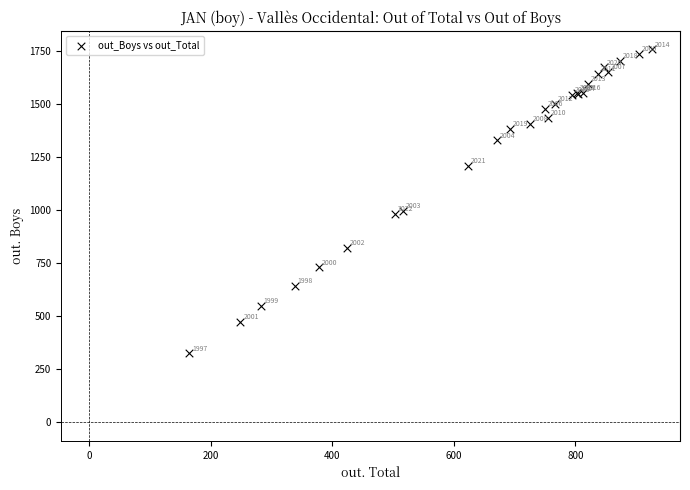

What Y value in the scatter plot is closest to 1042?

996